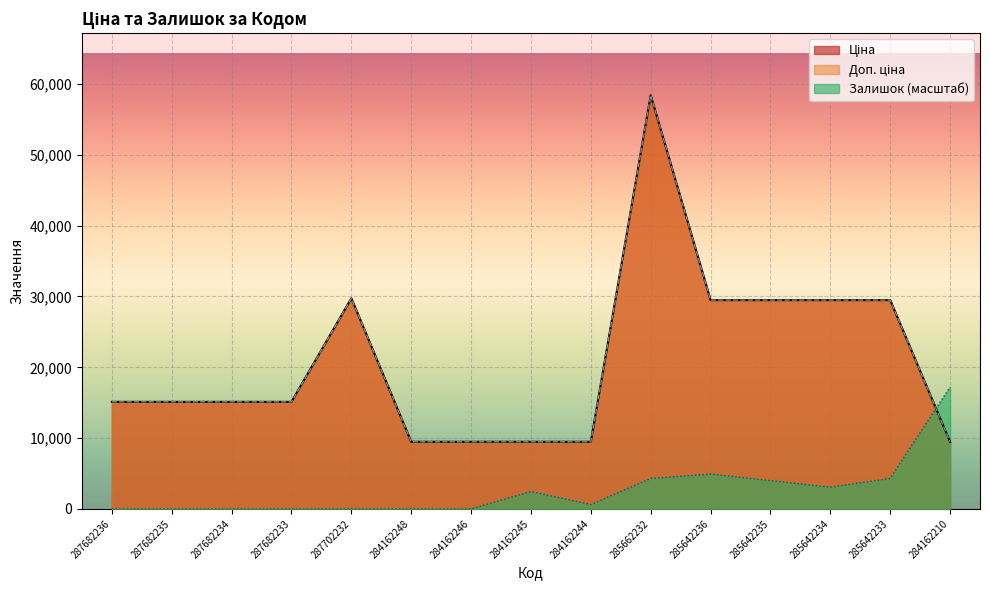

After their last crossing, which series has the higher values: Доп. ціна or Залишок?

Залишок